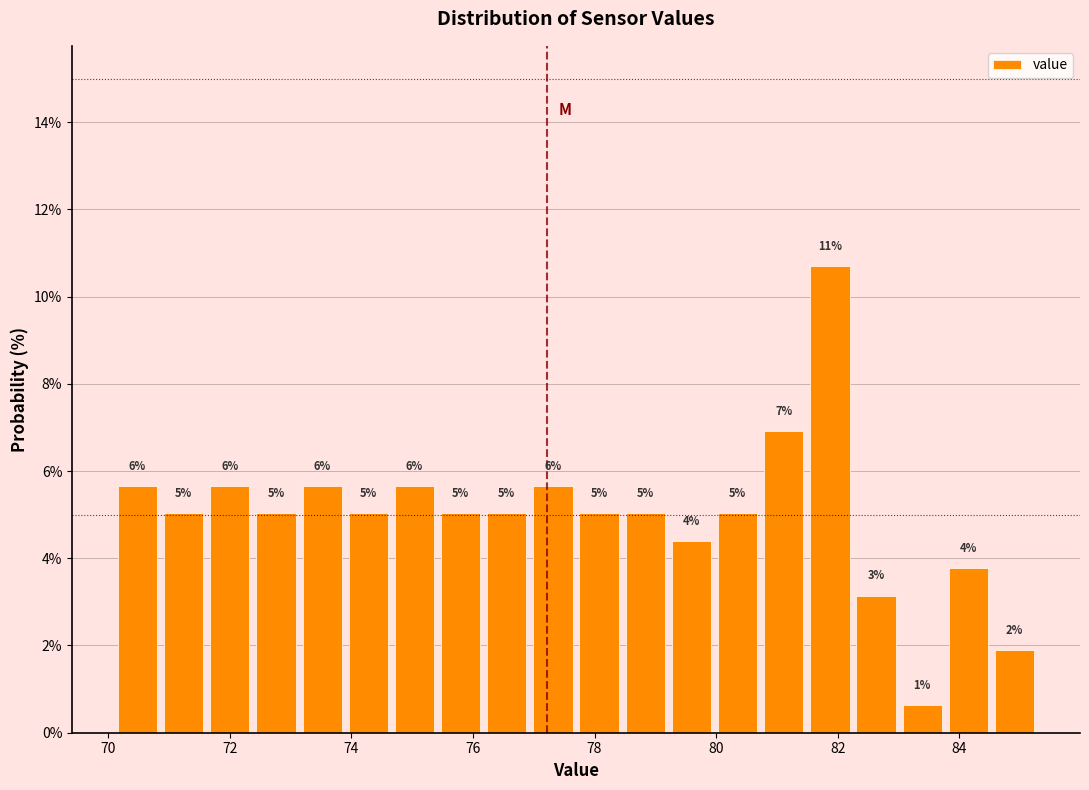

Around what value on the x-axis is the tallest bar? Give the approximate position of its centre, as read against the axis.

81.8